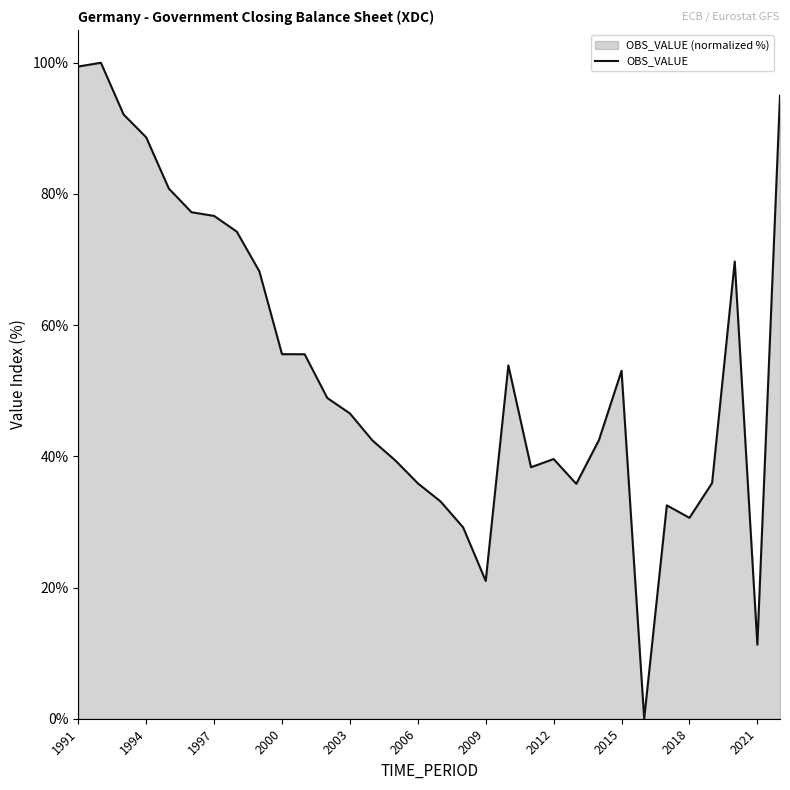

Reading right to left, extract all data points from this chart.

95.0	11.3	69.7	35.9	30.6	32.5	0.0	53.0	42.5	35.8	39.6	38.3	53.9	21.0	29.2	33.1	35.9	39.4	42.4	46.5	48.9	55.6	55.6	68.2	74.3	76.6	77.2	80.8	88.6	92.1	100.0	99.4